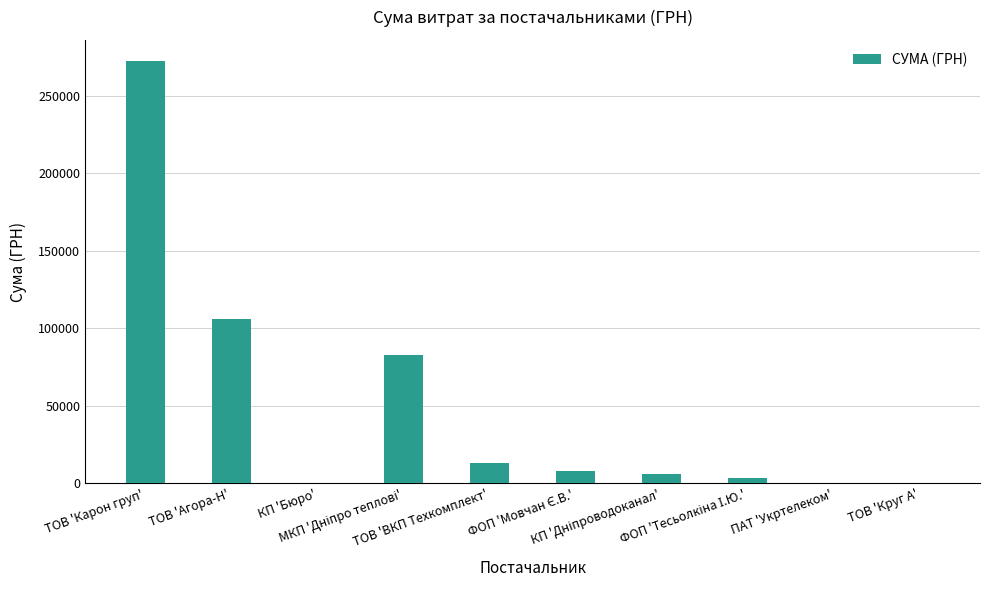

What is the sum of all values?

492674.9